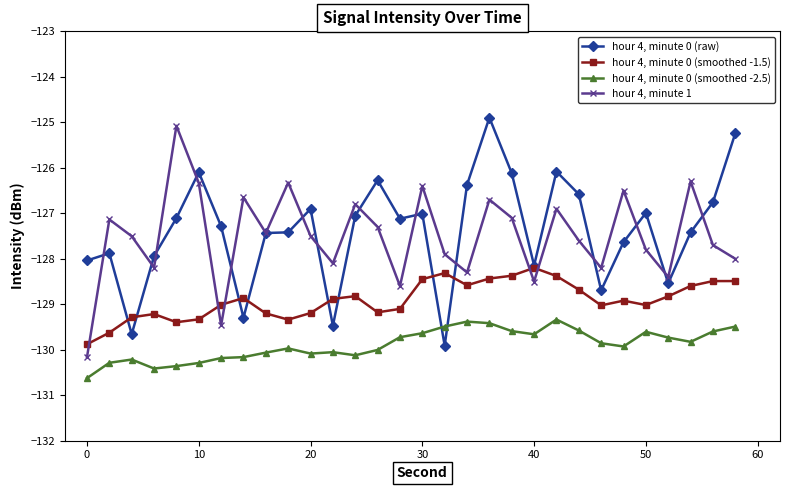

Count the number of categories in the chart.

30